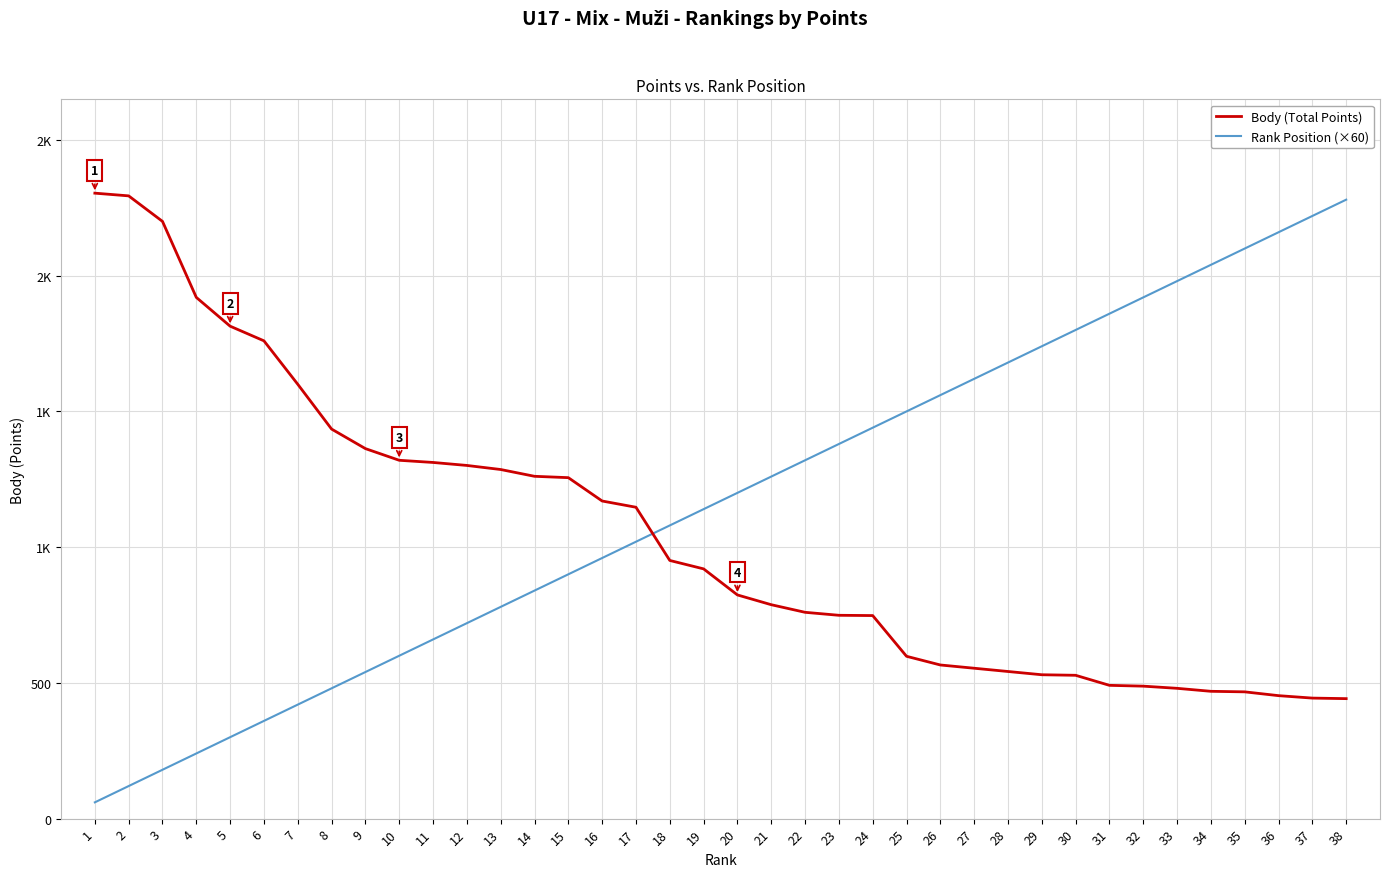

What is the value of the Body (Total Points) point at the 3rd from the left?

2200